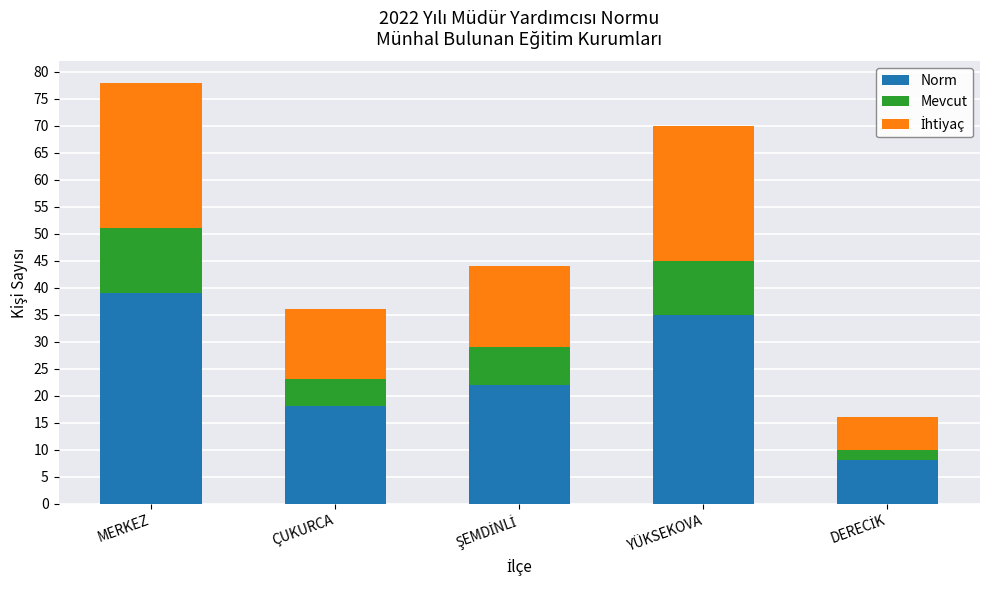

Is it true that Norm equals 35 at YÜKSEKOVA?

True